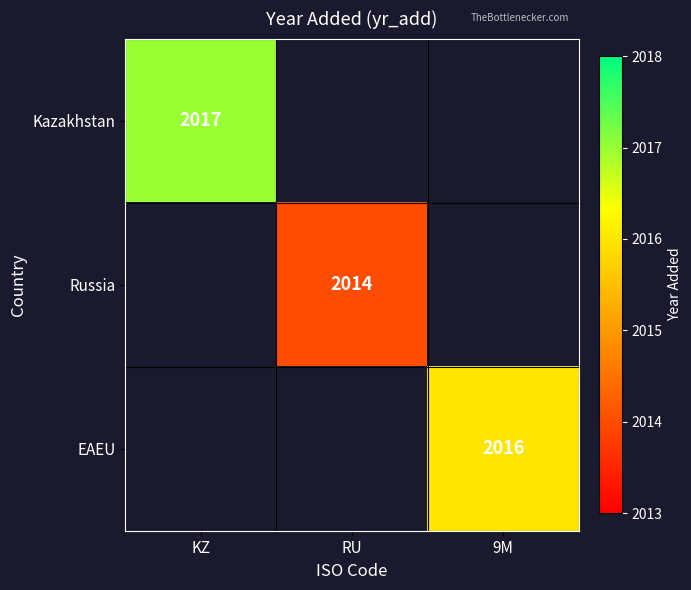

What is the smallest value displayed?

2014.0